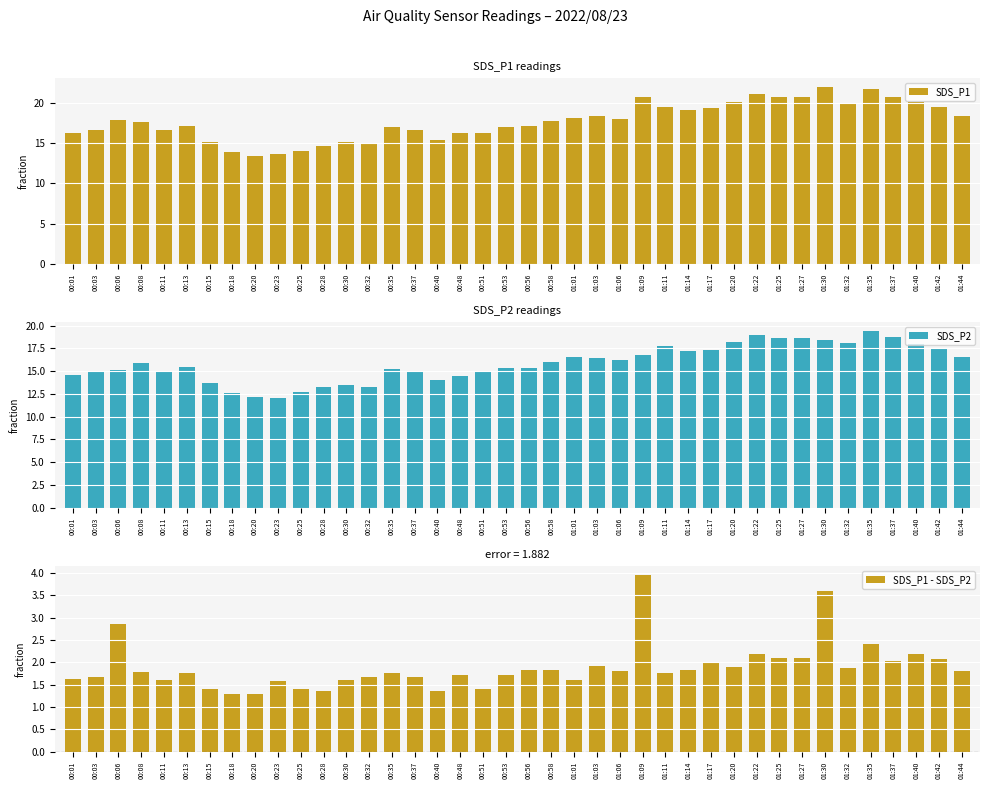

What is the maximum value for SDS_P2?

19.4